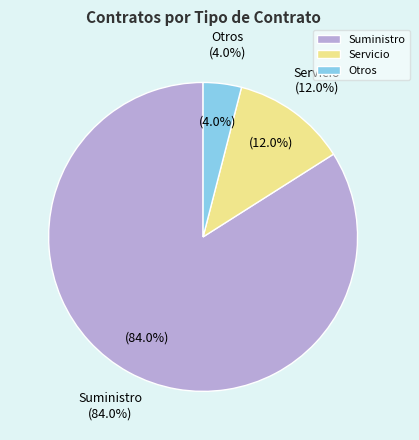

How many segments does this pie chart have?

3